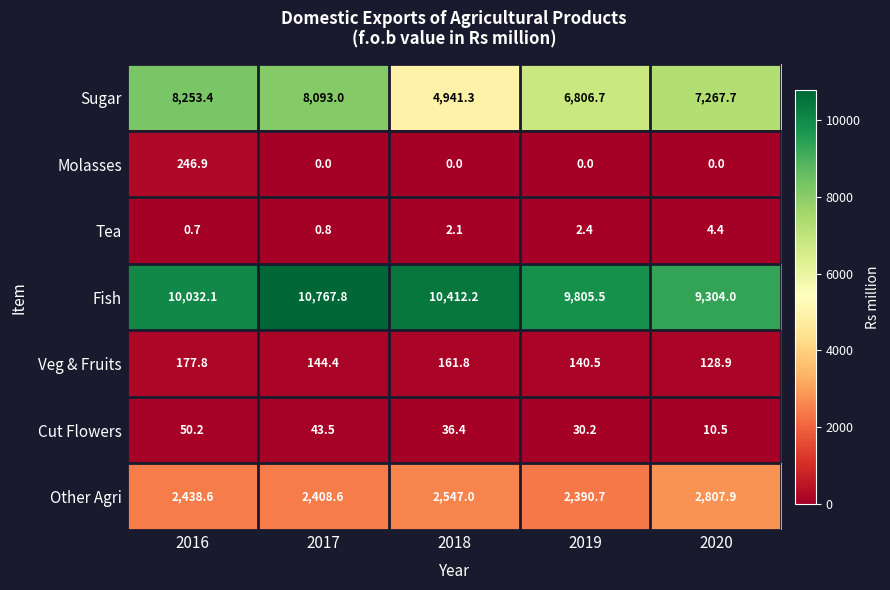

What is the difference between the Fish values at 2017 and 2020?

1463.8